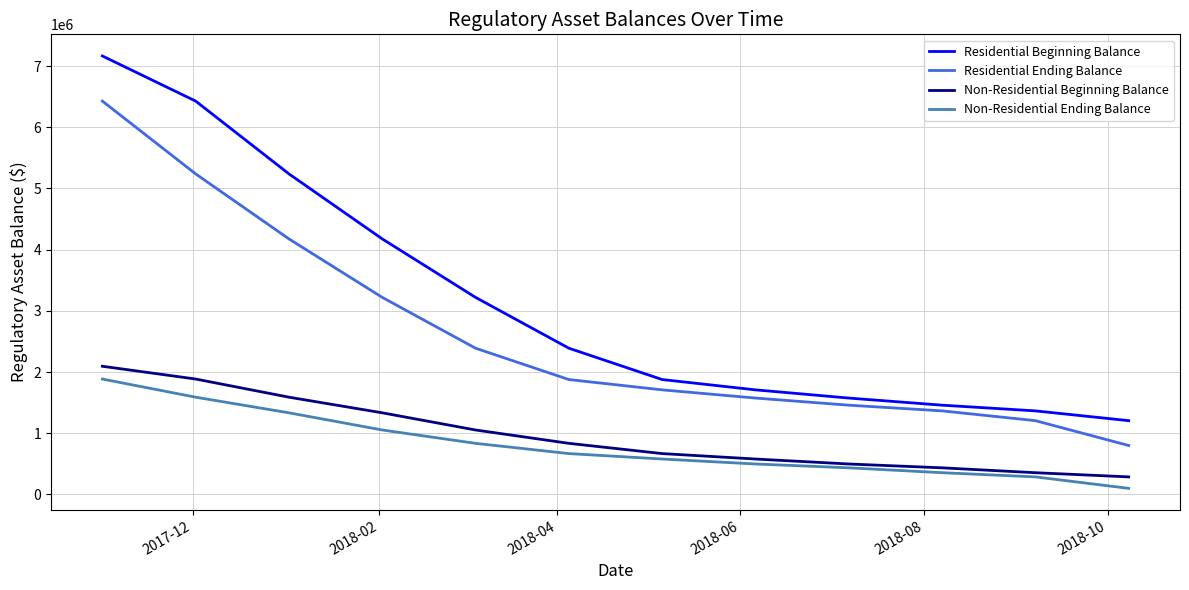

Which series has the largest total across all categories?

Residential Beginning Balance